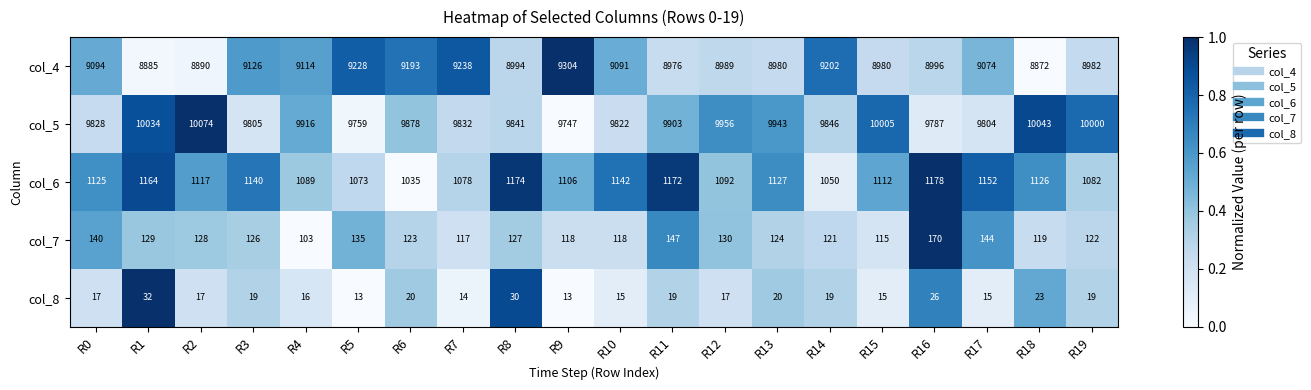

At which category does the chart reach its peak across all series?

R2